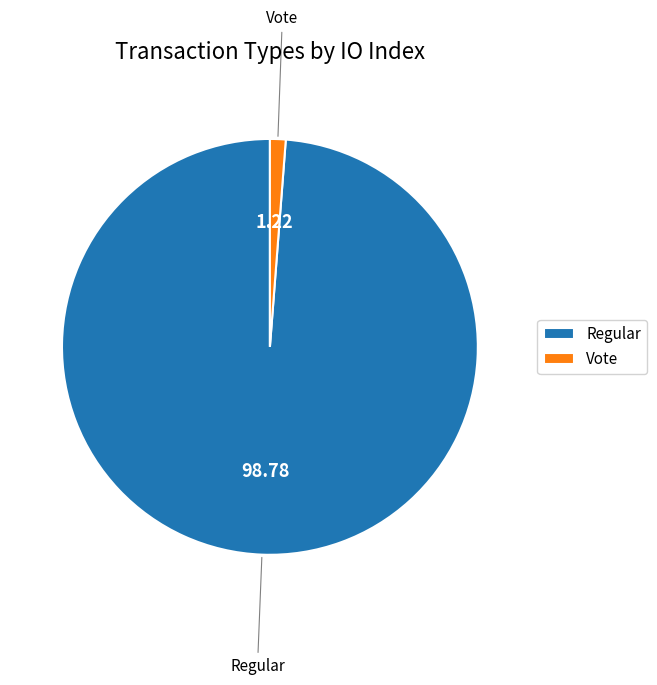

How many segments does this pie chart have?

2